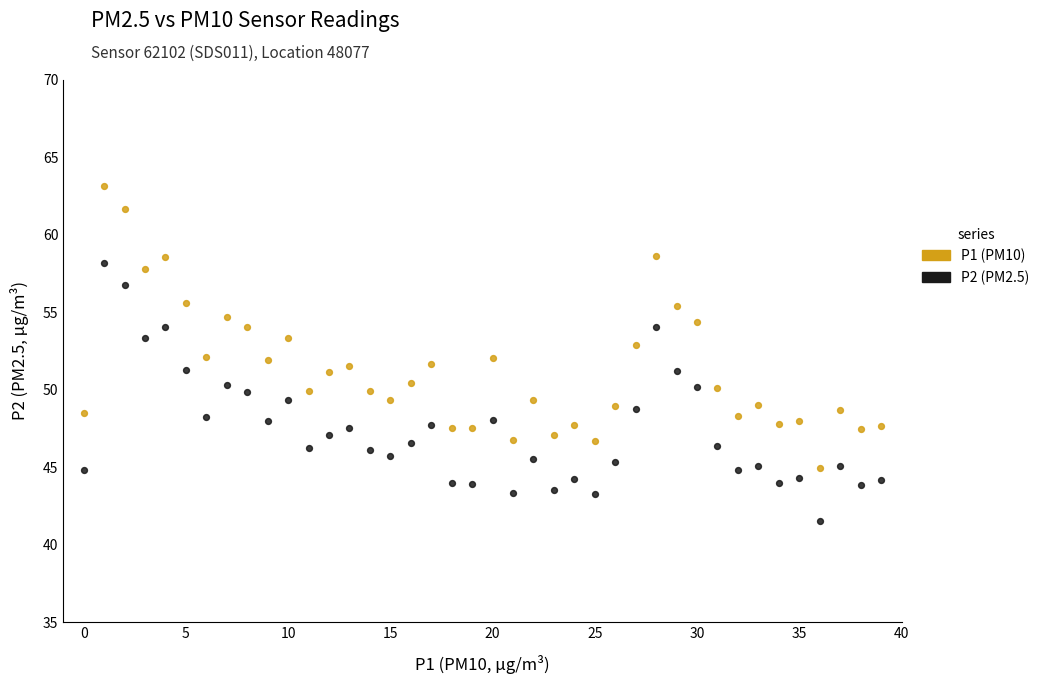

Across all data points, what is the range of Y values (max minus min)?

21.6